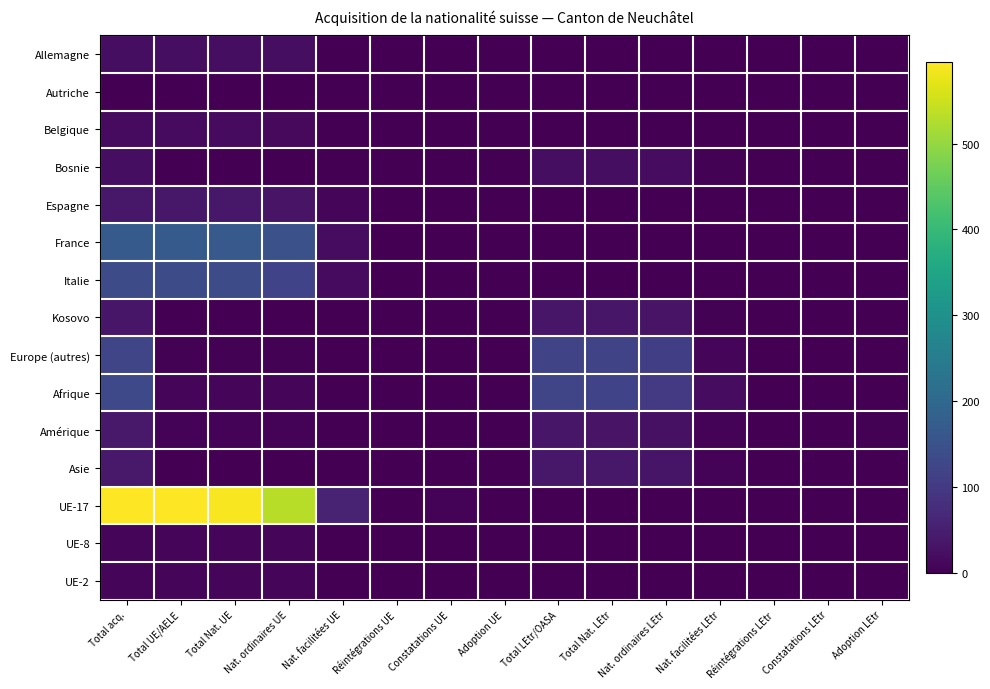

What is the difference between the highest and lowest values at Total LEtr/OASA?

124